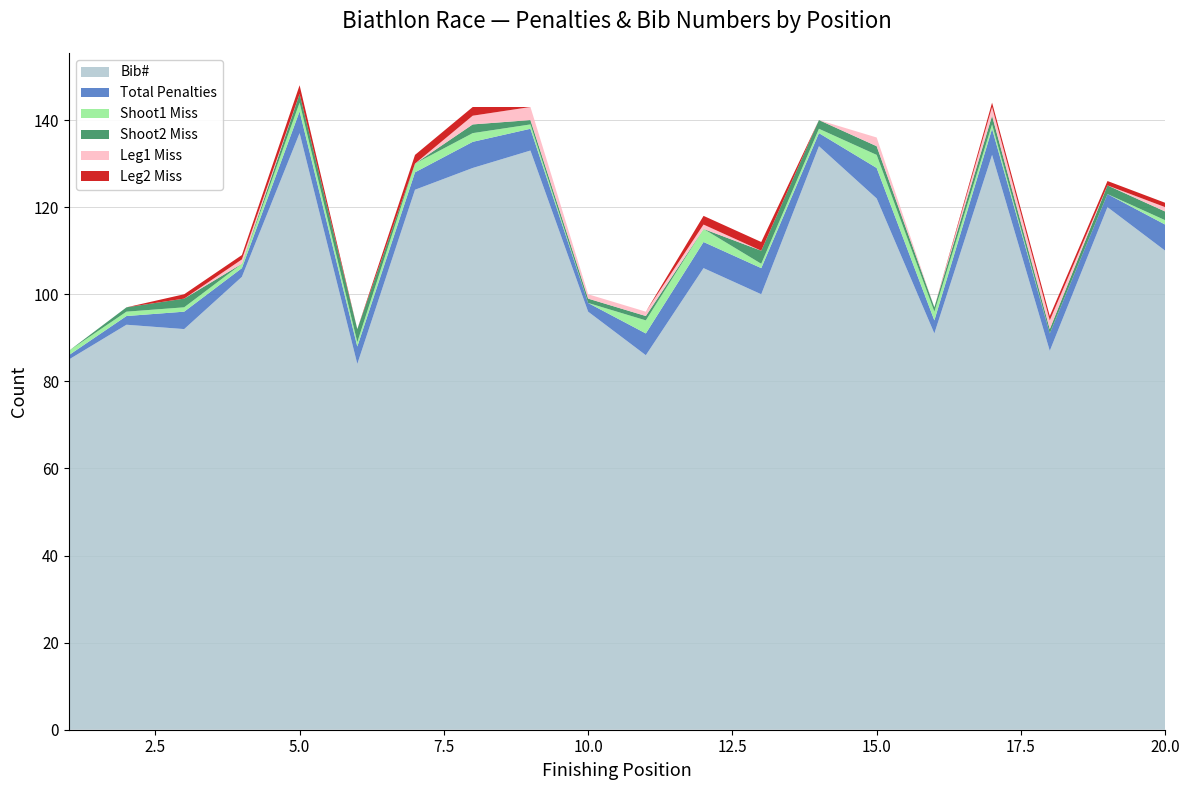

Reading left to right, what are all the values shown in this chart?

Bib#: 85	93	92	104	137	84	124	129	133	96	86	106	100	134	122	91	132	87	120	110
Total Penalties: 1	2	4	2	5	4	4	6	5	2	5	6	6	3	7	3	6	4	3	6
Shoot1 Miss: 1	1	1	1	2	1	2	2	1	0	3	3	1	1	3	2	1	0	0	1
Shoot2 Miss: 0	1	2	0	2	3	0	2	1	1	1	0	3	2	2	1	2	1	2	2
Leg1 Miss: 0	0	0	1	0	0	0	2	3	1	1	1	0	0	2	0	2	2	0	1
Leg2 Miss: 0	0	1	1	2	0	2	2	0	0	0	2	2	0	0	0	1	1	1	1